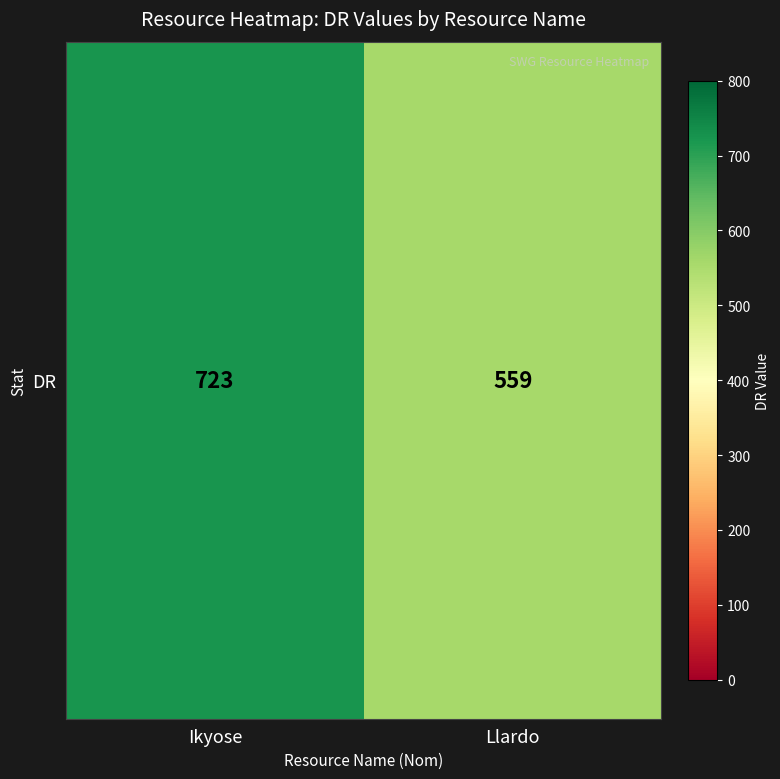

Rank the categories by value from highest to lowest.

Ikyose, Llardo